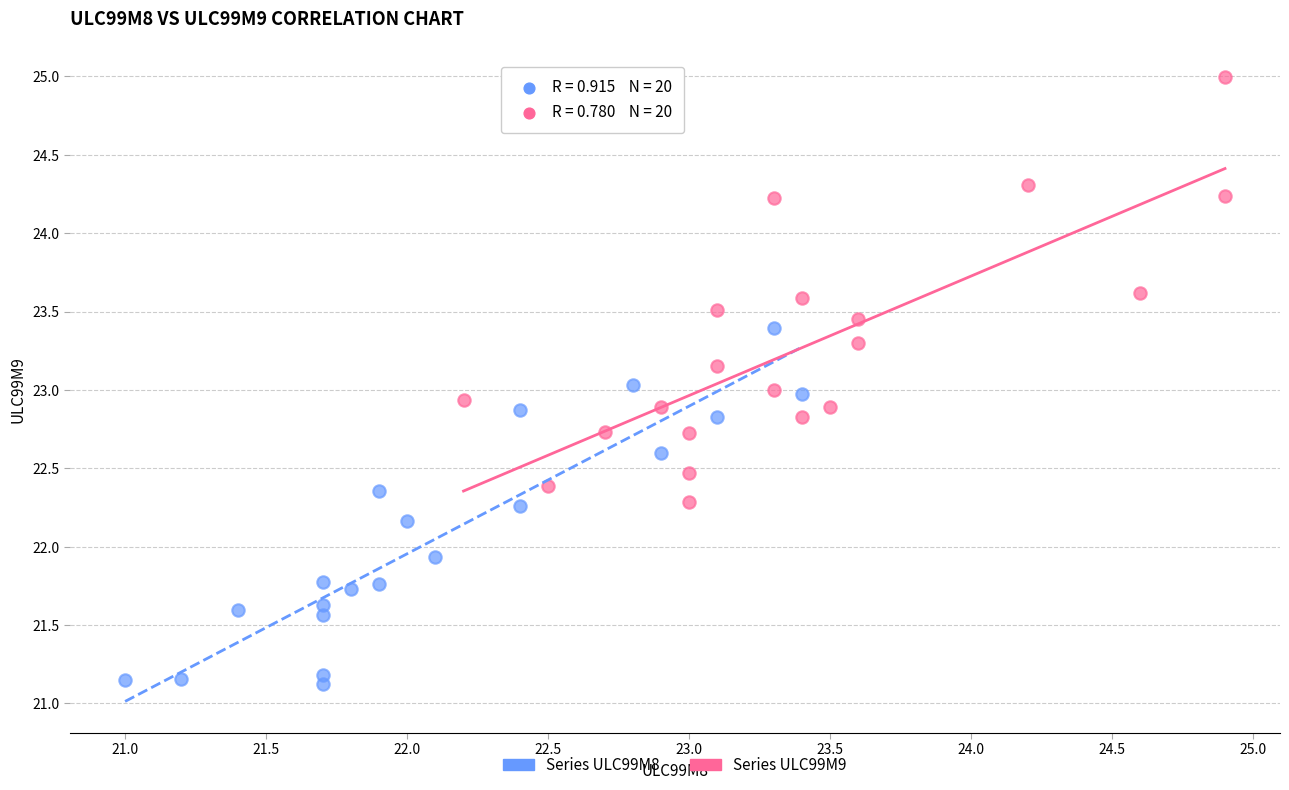

Which series has the largest Y range (max minus min)?

Series ULC99M9